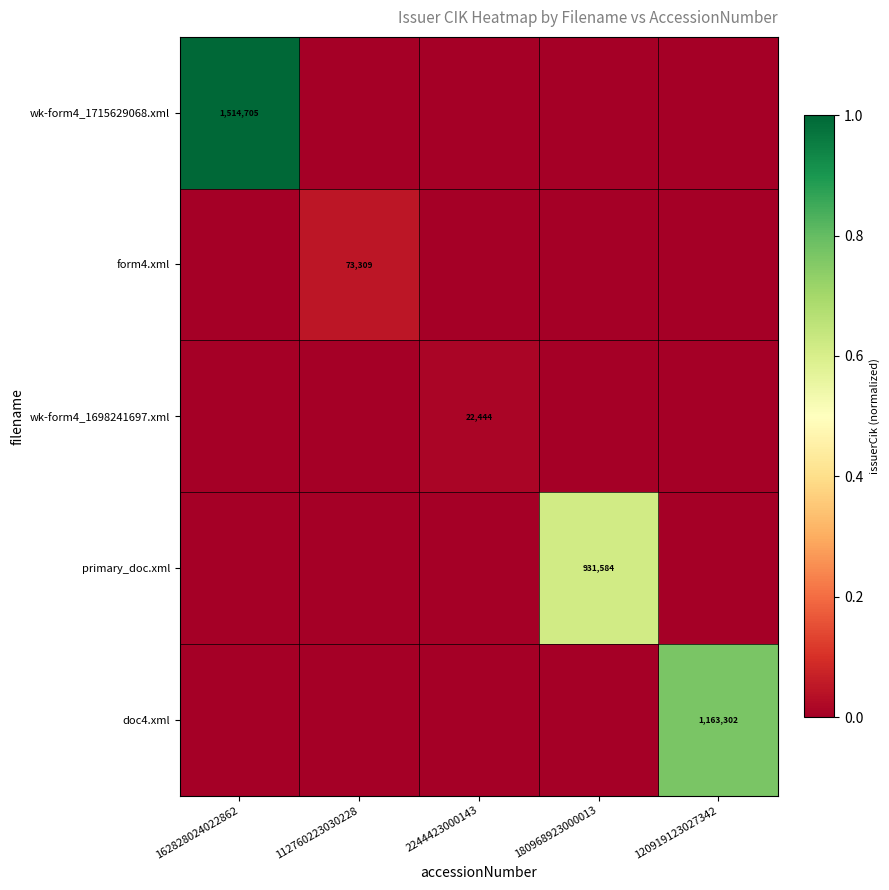

What is the difference between the wk-form4_1715629068.xml values at 162828024022862 and 112760223030228?

1.0